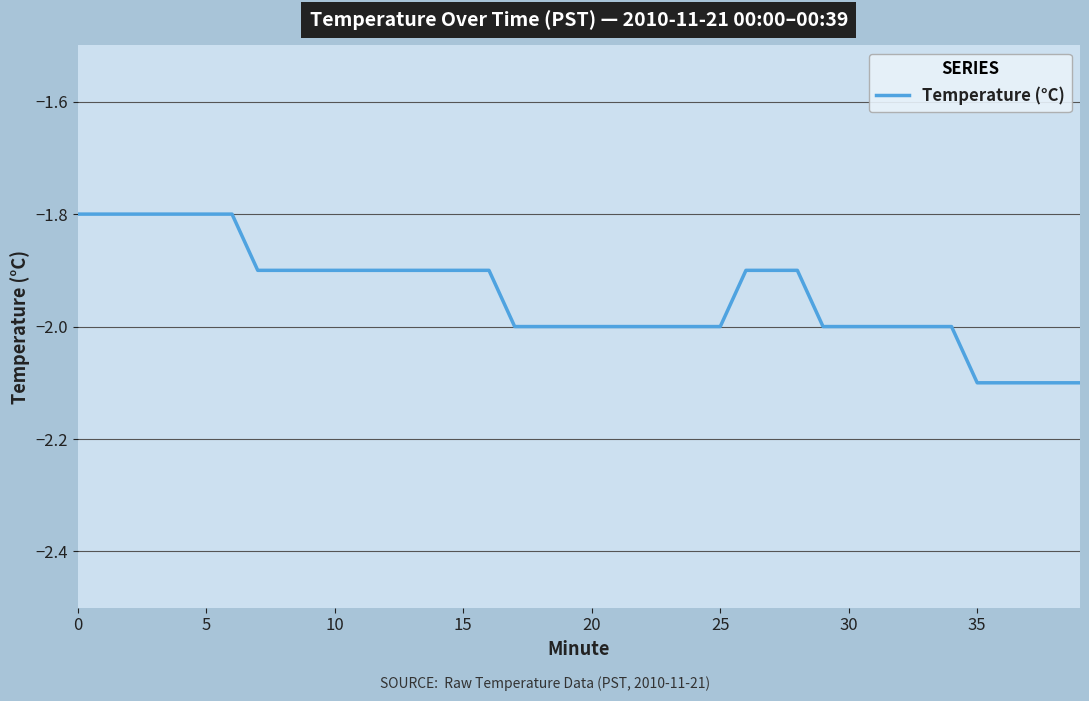

What is the smallest value displayed?

-2.1